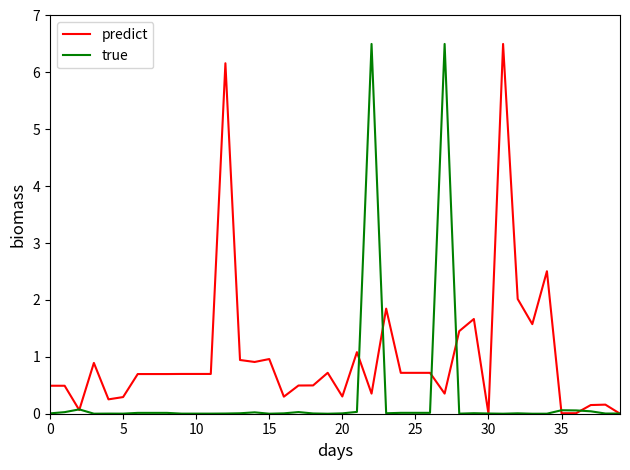

Which series has the largest total across all categories?

predict